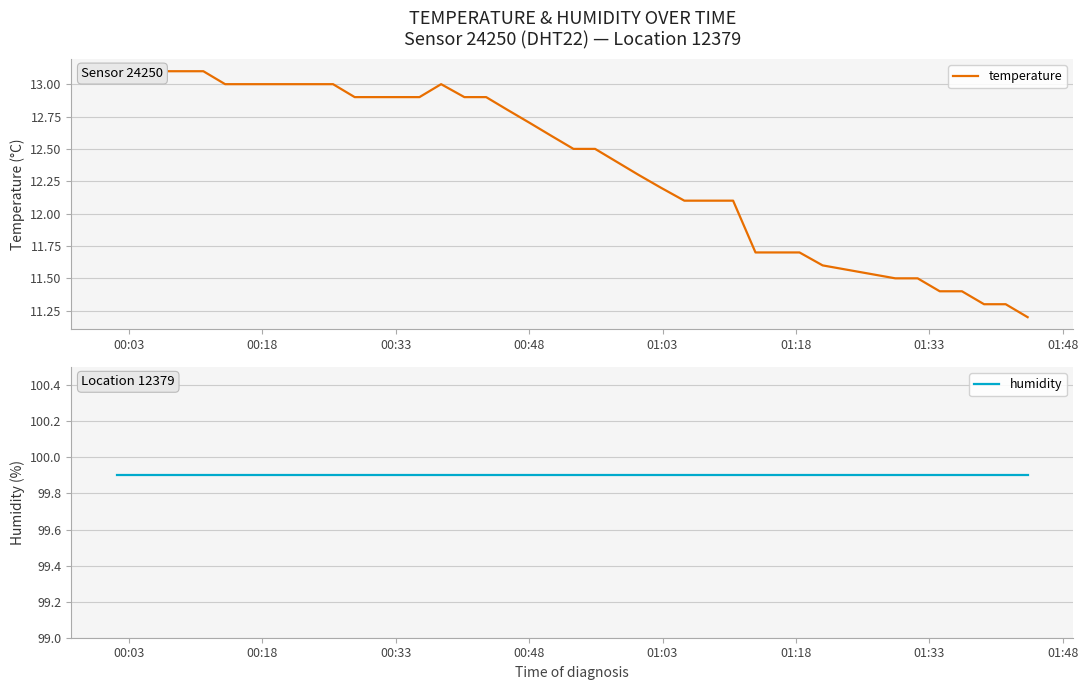

What is the label of the 1st point from the left?

00:03